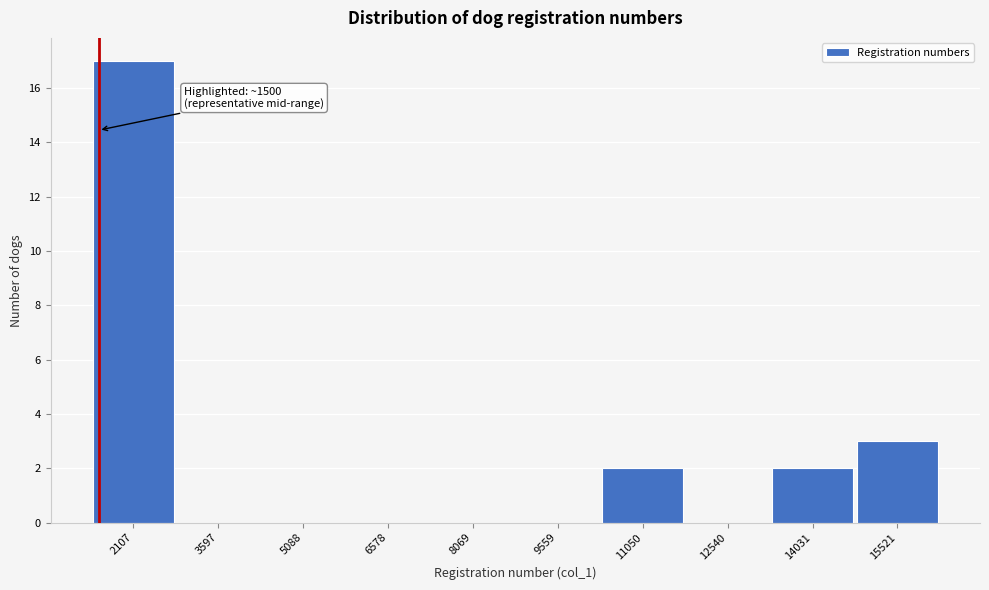

Which range on the x-axis has the tallest bar?

1400 to 2800